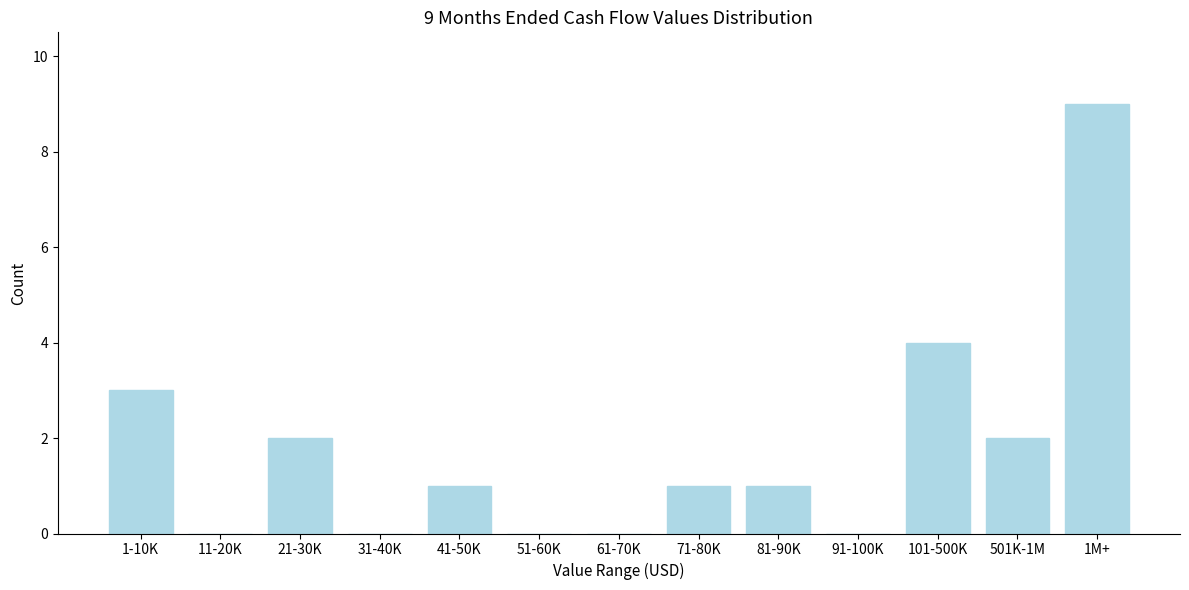

Reading left to right, extract all data points from this chart.

1-10K=3	11-20K=0	21-30K=2	31-40K=0	41-50K=1	51-60K=0	61-70K=0	71-80K=1	81-90K=1	91-100K=0	101-500K=4	501K-1M=2	1M+=9